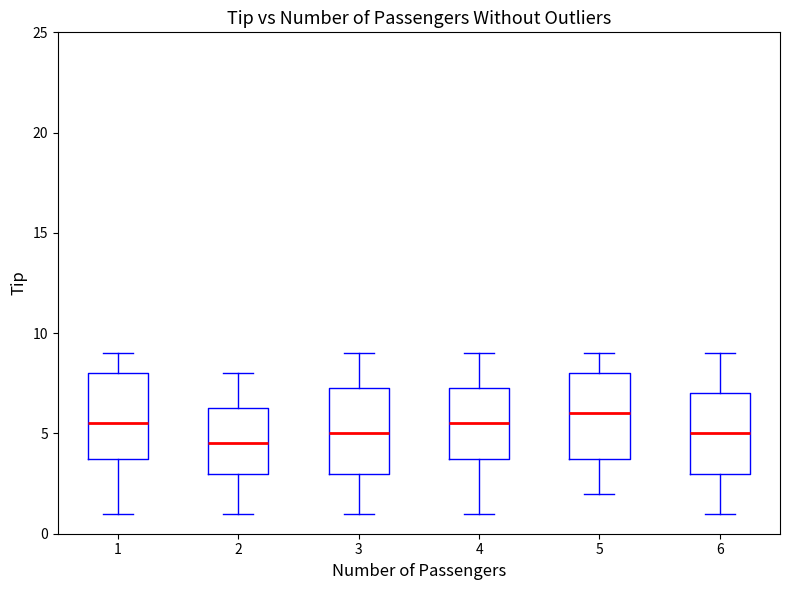

Reading left to right, read every box against the y-axis: the position of its median line, the range the box covers, and the ends of its whiskers. The values are not printed on the chart, so give them approximately, as read against the axis.

1: median 5.5, box 4.0 to 8.0, whiskers 1.0 to 9.0
2: median 4.5, box 3.0 to 6.5, whiskers 1.0 to 8.0
3: median 5.0, box 3.0 to 7.5, whiskers 1.0 to 9.0
4: median 5.5, box 4.0 to 7.5, whiskers 1.0 to 9.0
5: median 6.0, box 4.0 to 8.0, whiskers 2.0 to 9.0
6: median 5.0, box 3.0 to 7.0, whiskers 1.0 to 9.0